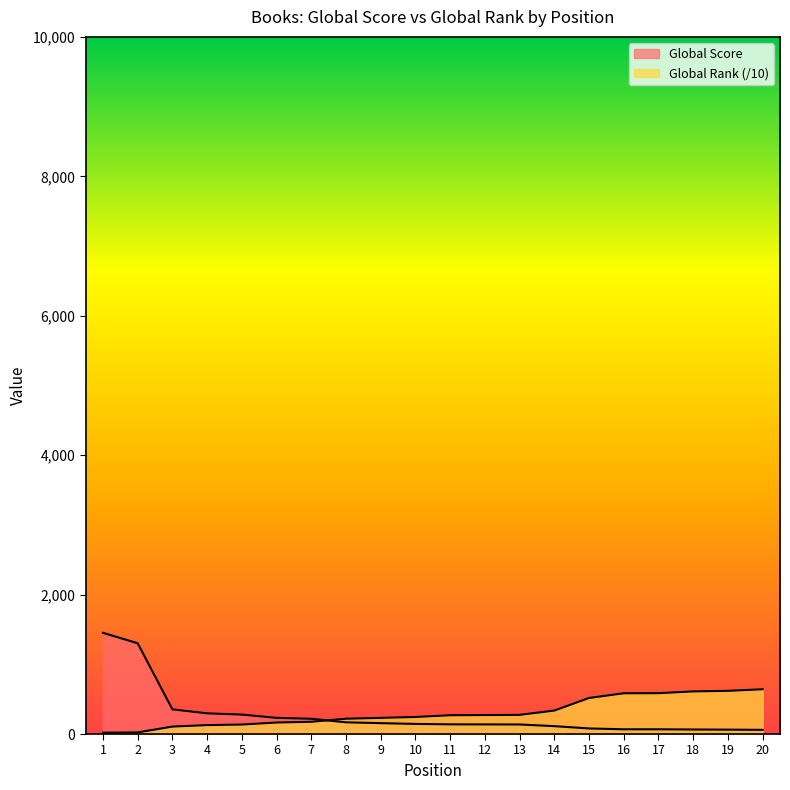

Between 6 and 1, which is larger?

1